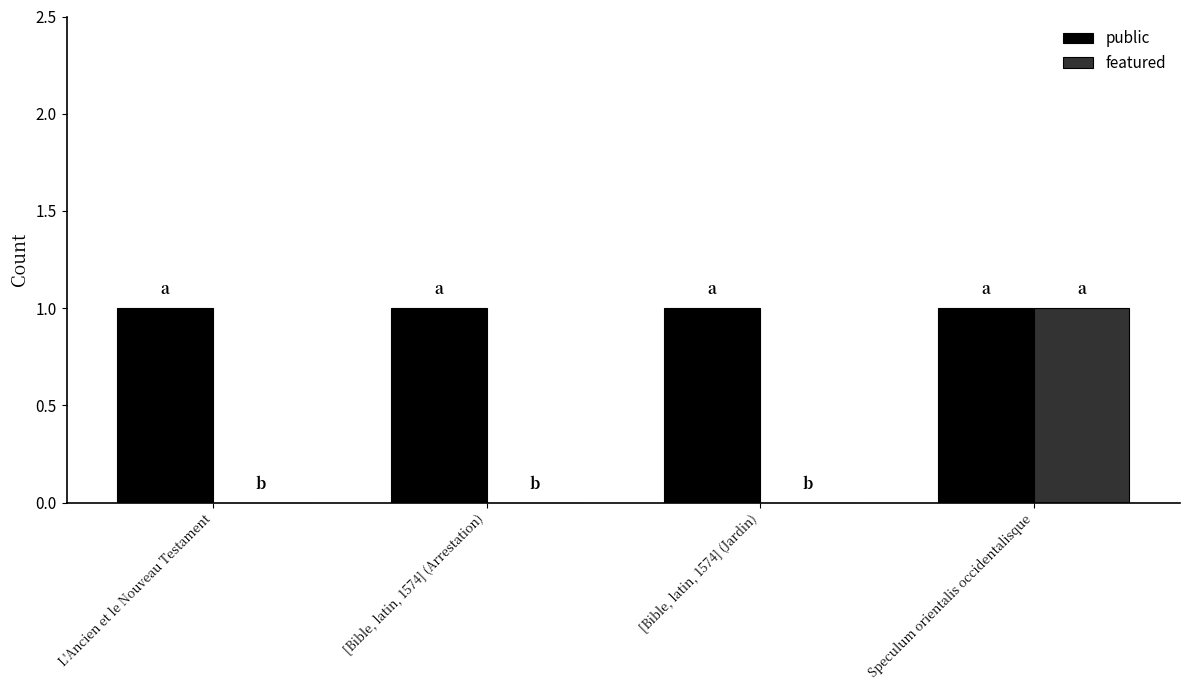

Reading right to left, transcribe all the data shown in this chart.

public: Speculum orientalis occidentalisque=1	[Bible, latin, 1574] (Jardin)=1	[Bible, latin, 1574] (Arrestation)=1	L'Ancien et le Nouveau Testament=1
featured: Speculum orientalis occidentalisque=1	[Bible, latin, 1574] (Jardin)=0	[Bible, latin, 1574] (Arrestation)=0	L'Ancien et le Nouveau Testament=0